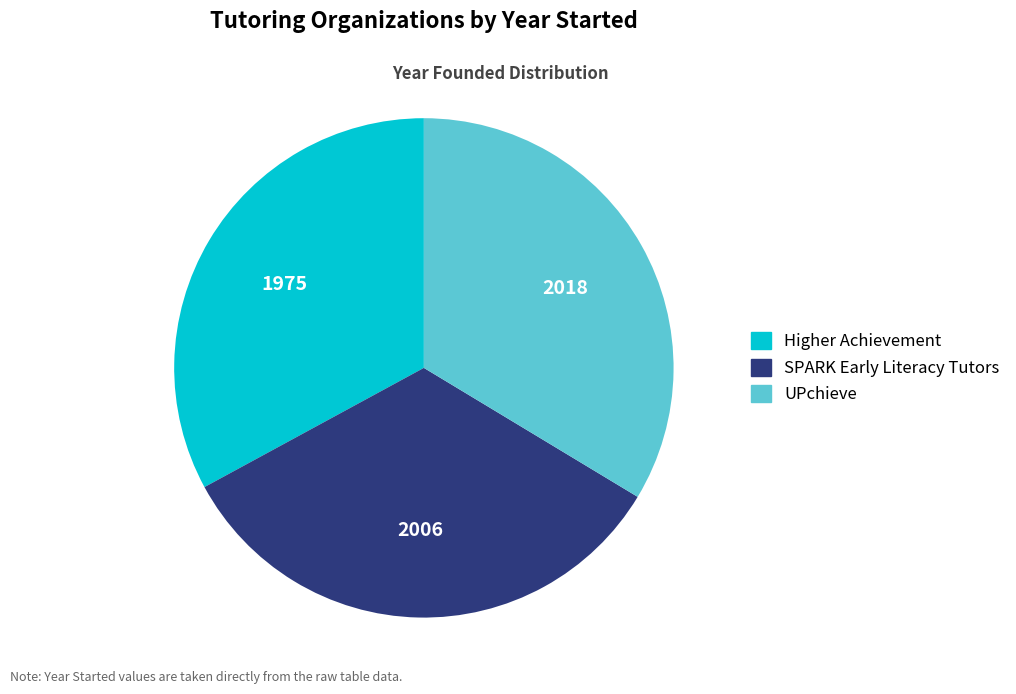

Which slice is the smallest?

Higher Achievement